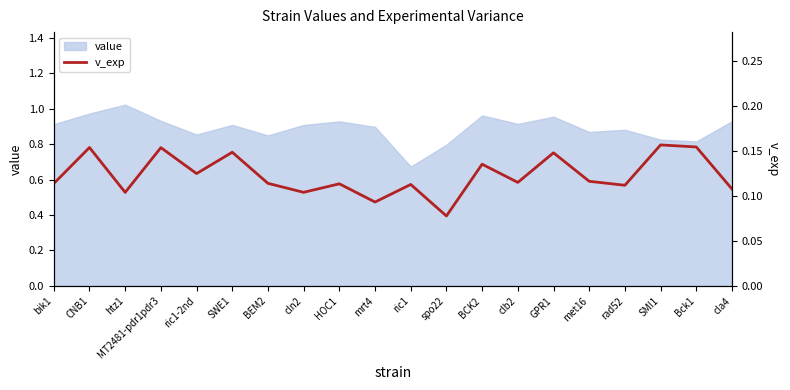

The value of value at Bck1 is 1.5. True or false?

False